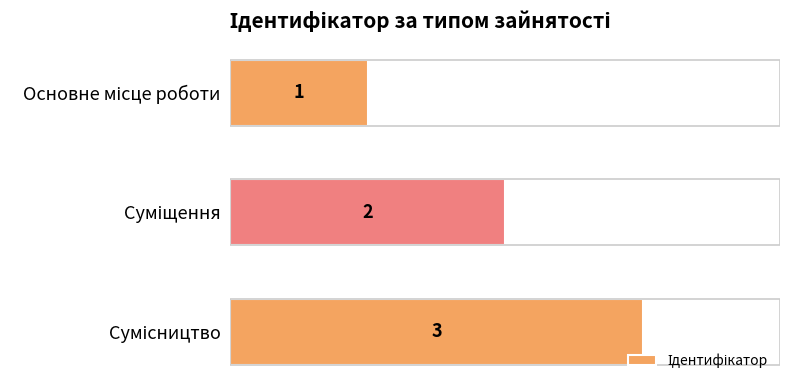

What is the value of the 1st bar from the top?

1